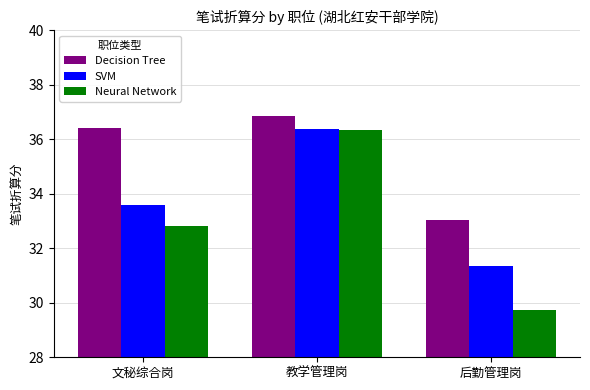

True or false: SVM has a value of 6.7 at 后勤管理岗.

False